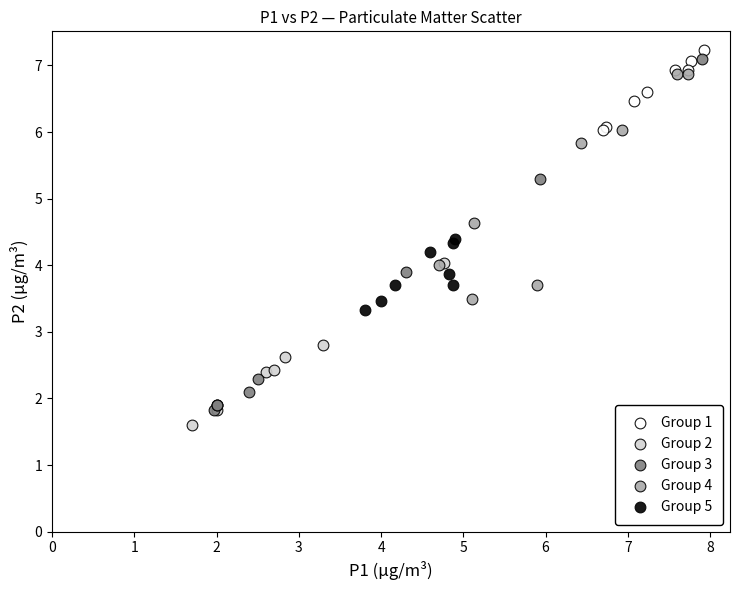

Which series has the widest spread of Y values?

Group 3